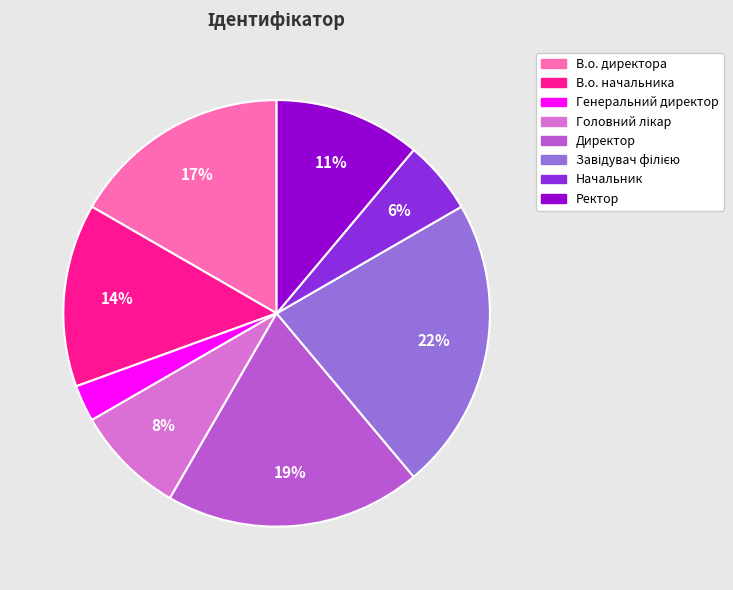

Count the number of slices in the pie.

8